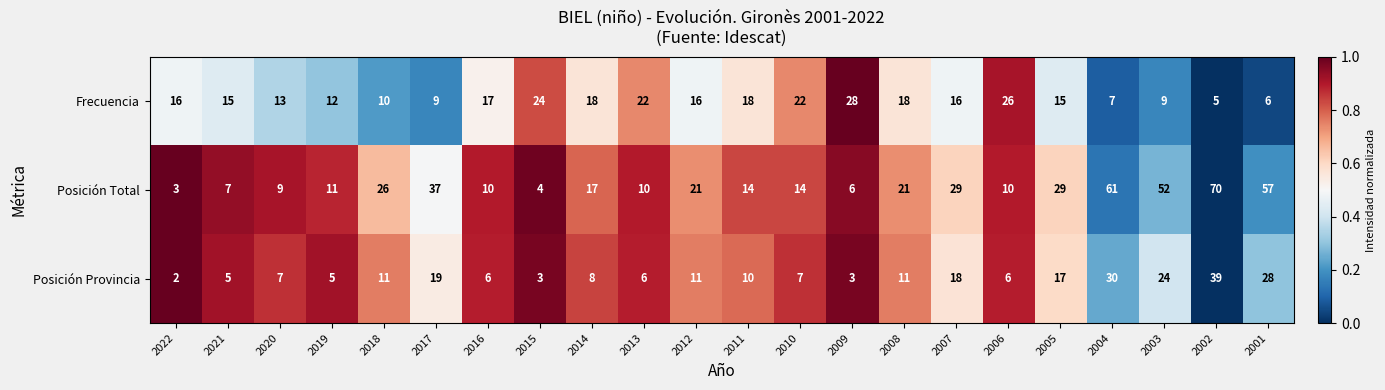

How many categories are shown in the chart?

22